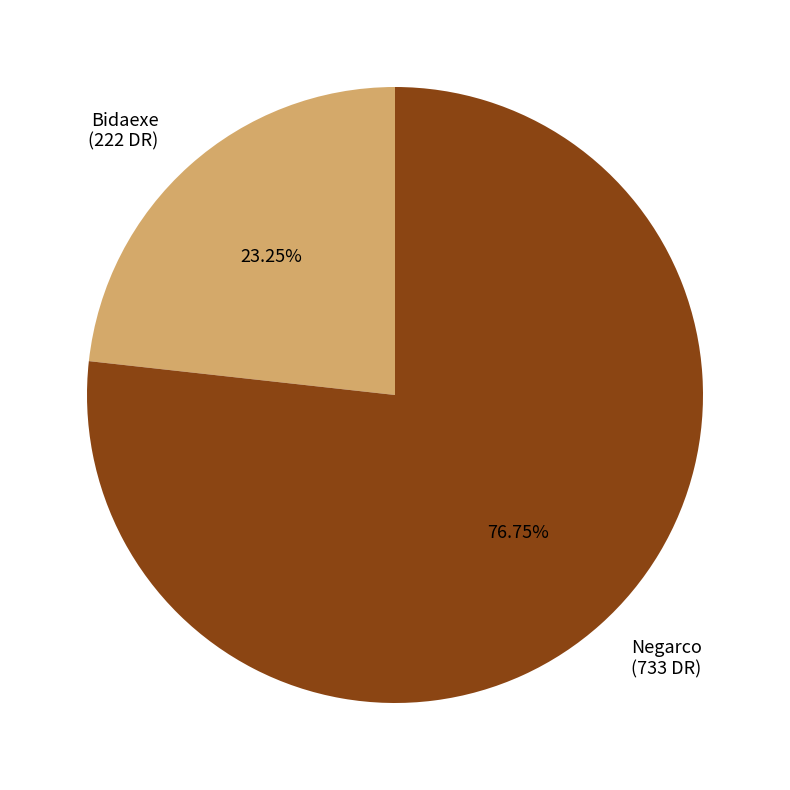

To the nearest percent, what is the difference between the largest and smallest slice percentages?

54%